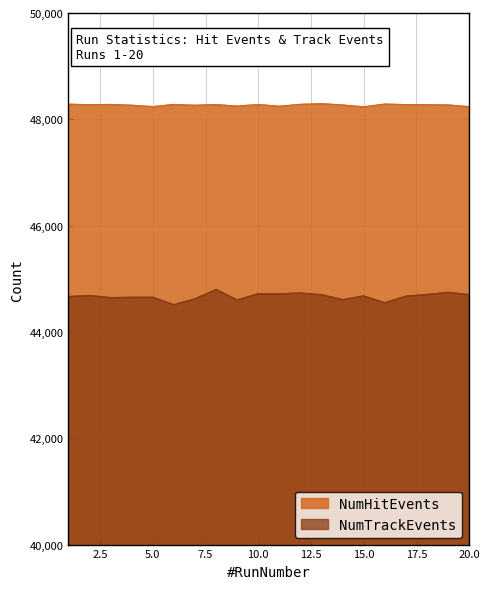

List the series in order of their peak value, lowest first.

NumTrackEvents, NumHitEvents